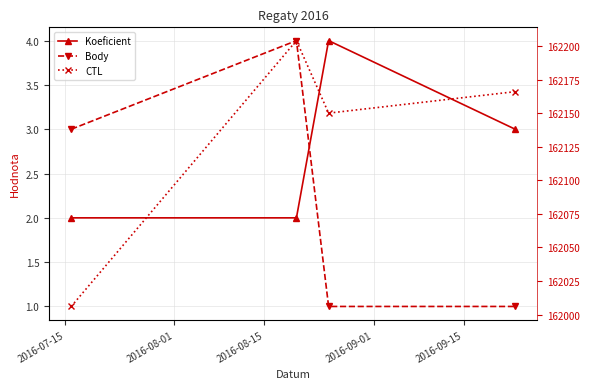

How many lines are shown in the chart?

3